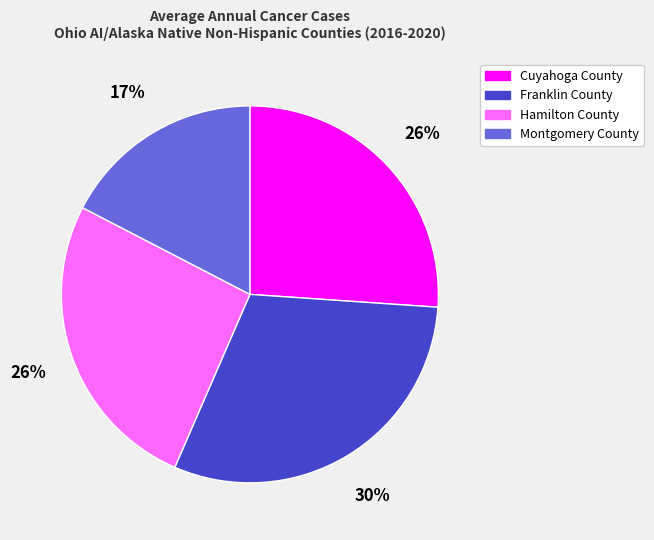

To the nearest percent, what is the average slice percentage?

25%